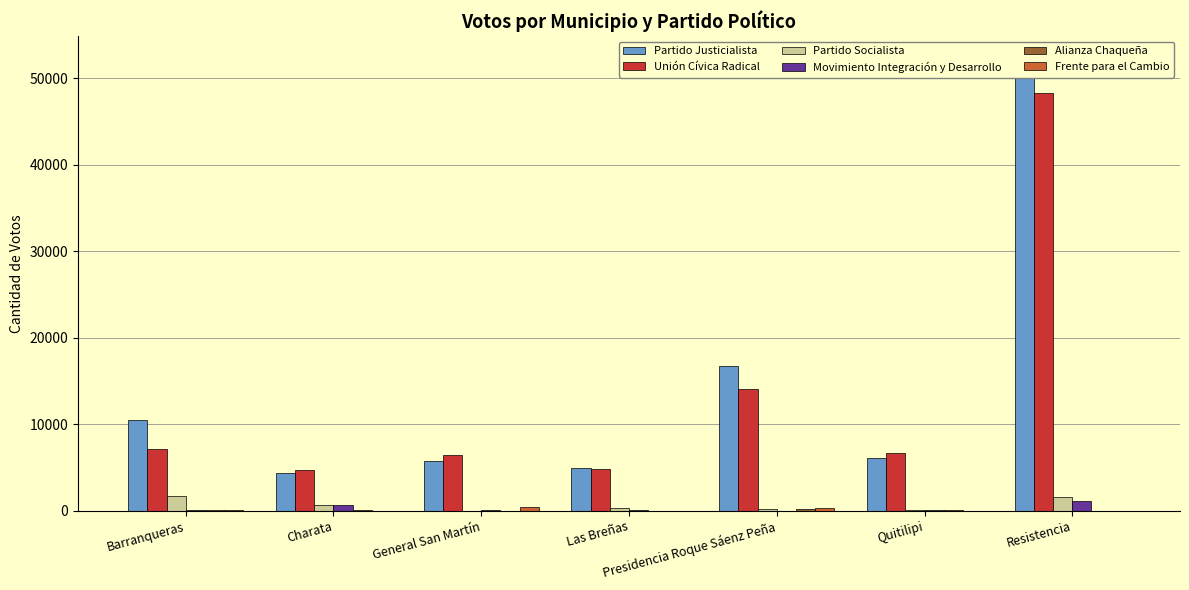

At which category is the sum across all series the highest?

Resistencia